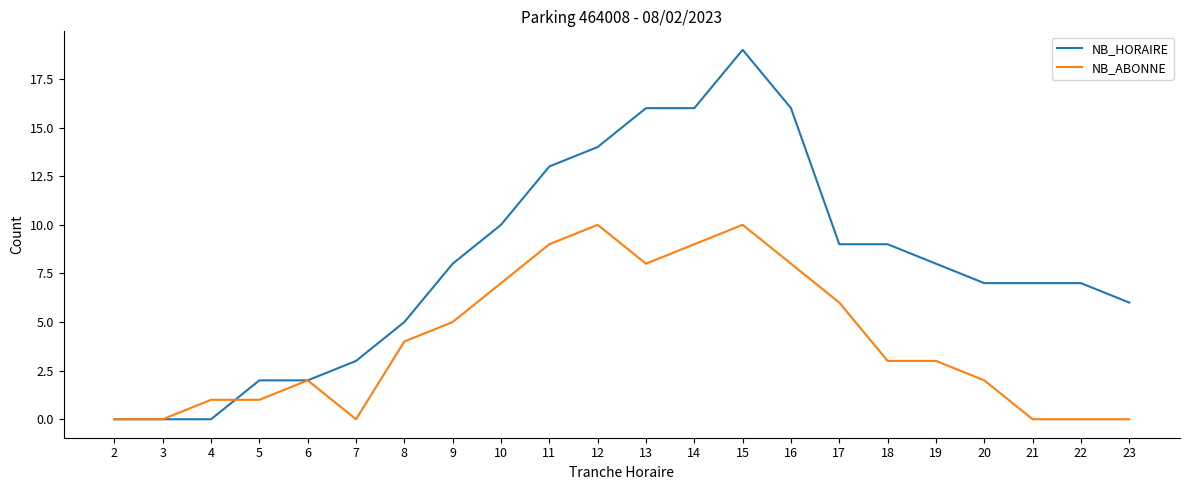

Does the chart display data point markers on the line(s)?

No